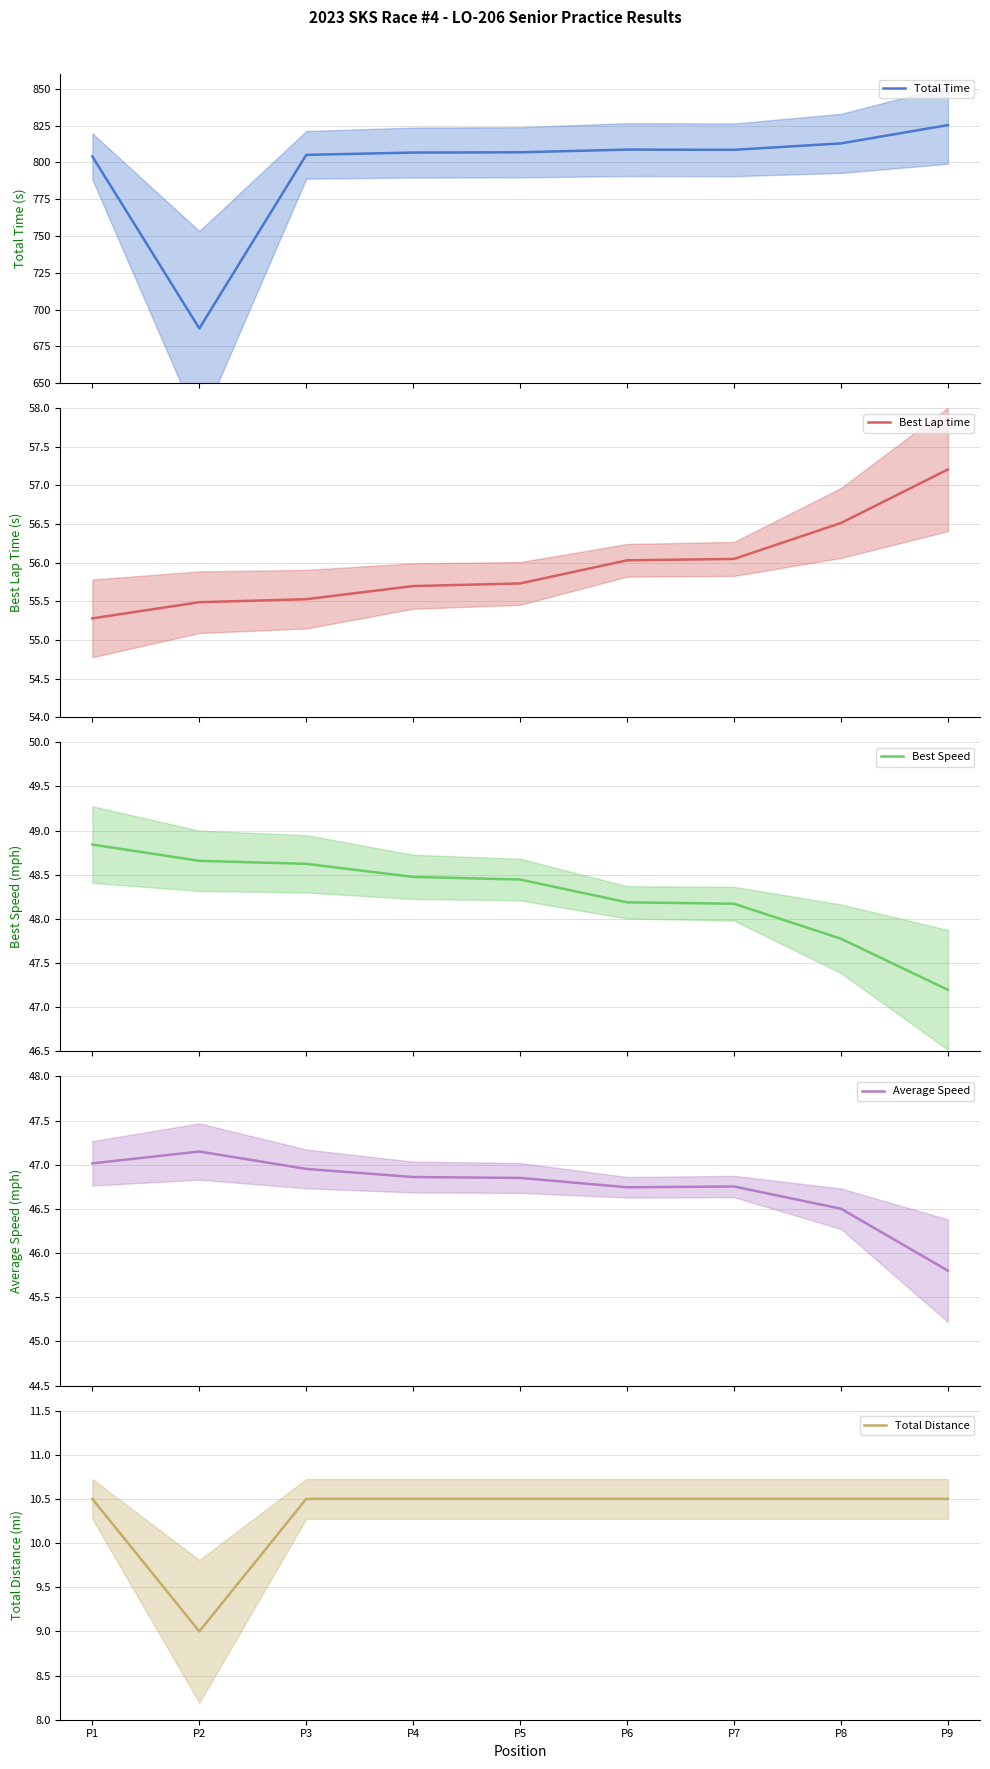

At how many categories does at least one series exceed 278?

9